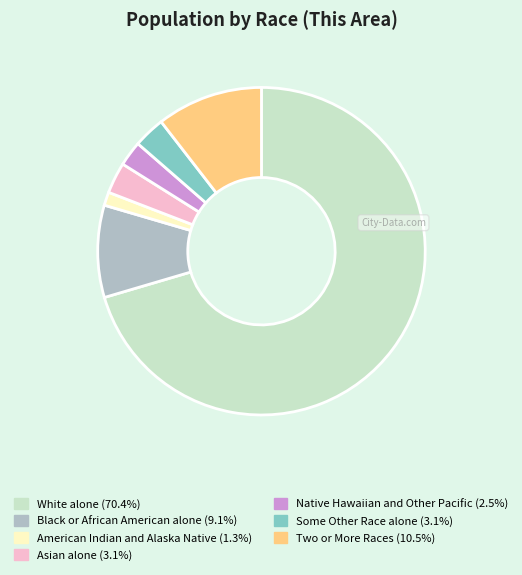

Approximately how many times larger is the value at Native Hawaiian and Other Pacific (2.5%) compared to Black or African American alone (9.1%)?

0.3